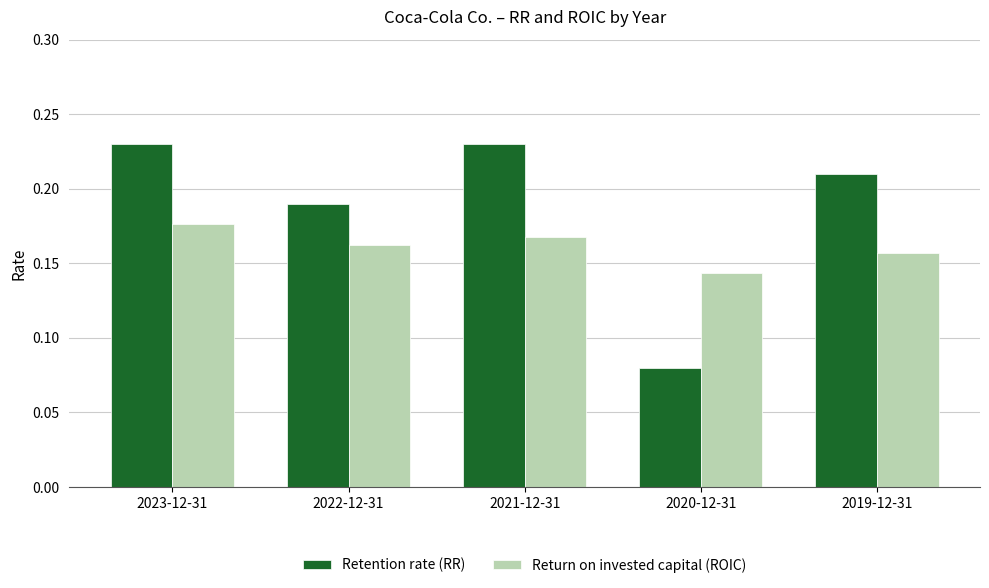

The Return on invested capital (ROIC) series shows 0.3 at 2021-12-31. True or false?

False